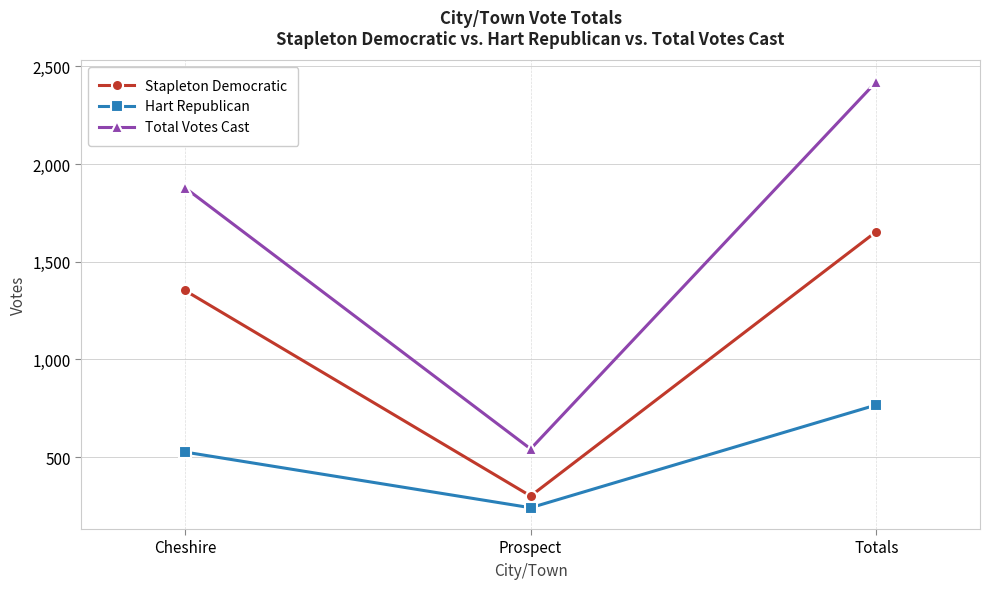

Count the number of data series in this chart.

3